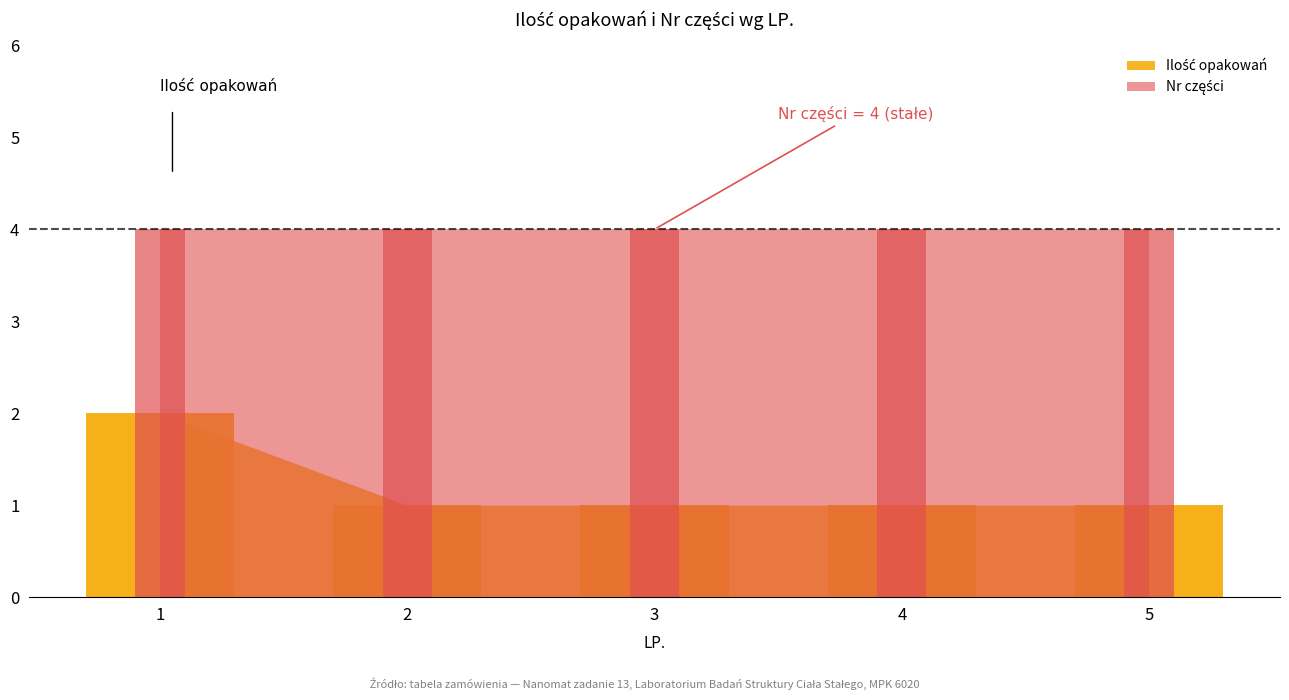

How many Ilość opakowań values are between 1 and 2?

5